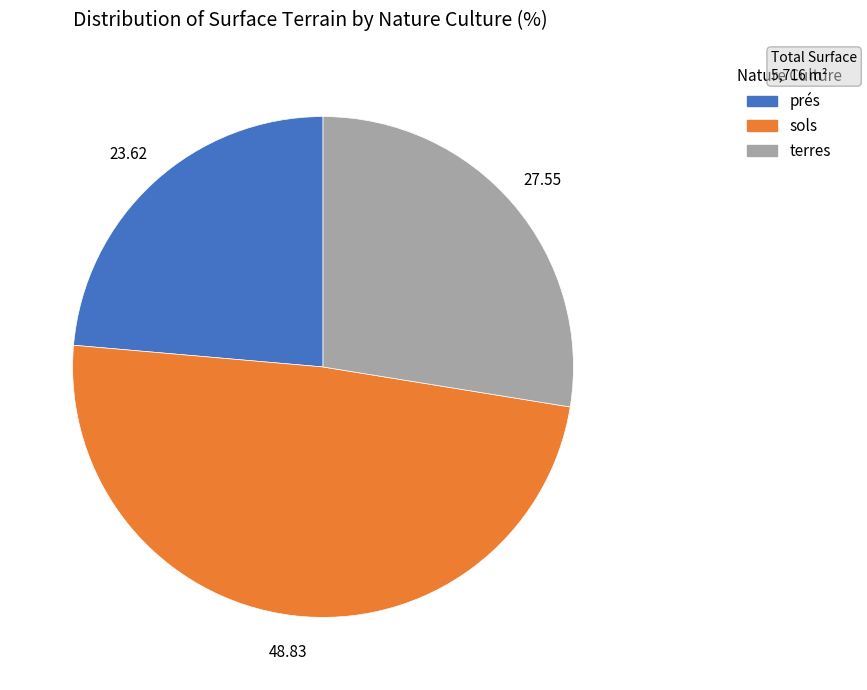

Does any single category account for the majority?

No